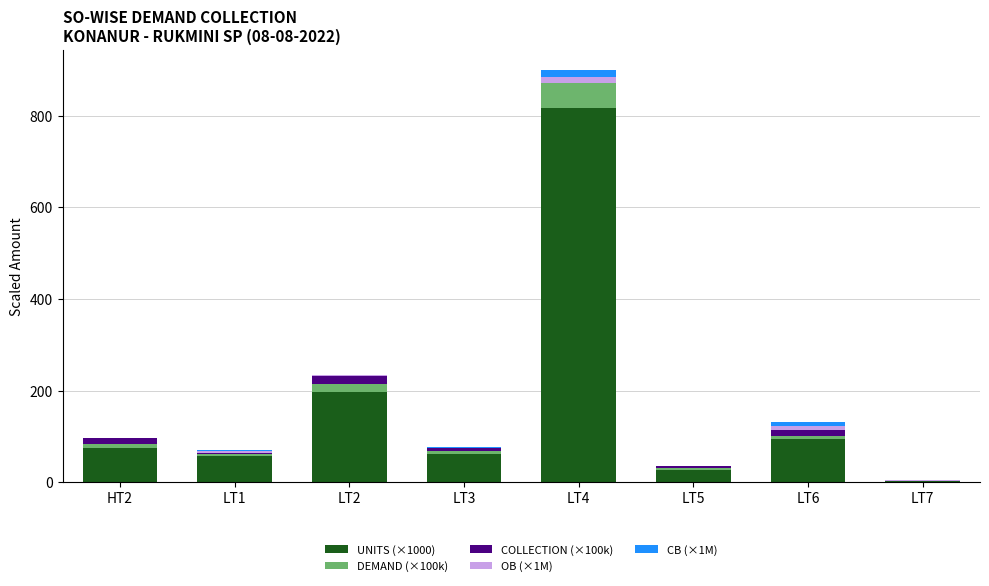

At which category is the sum across all series the highest?

LT4